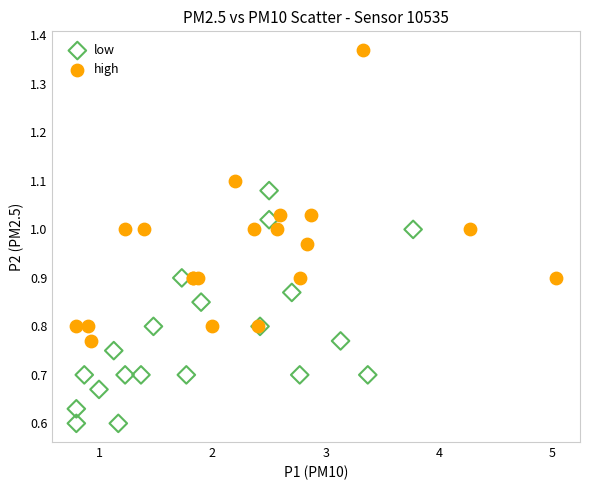

Which series reaches the minimum Y coordinate?

low